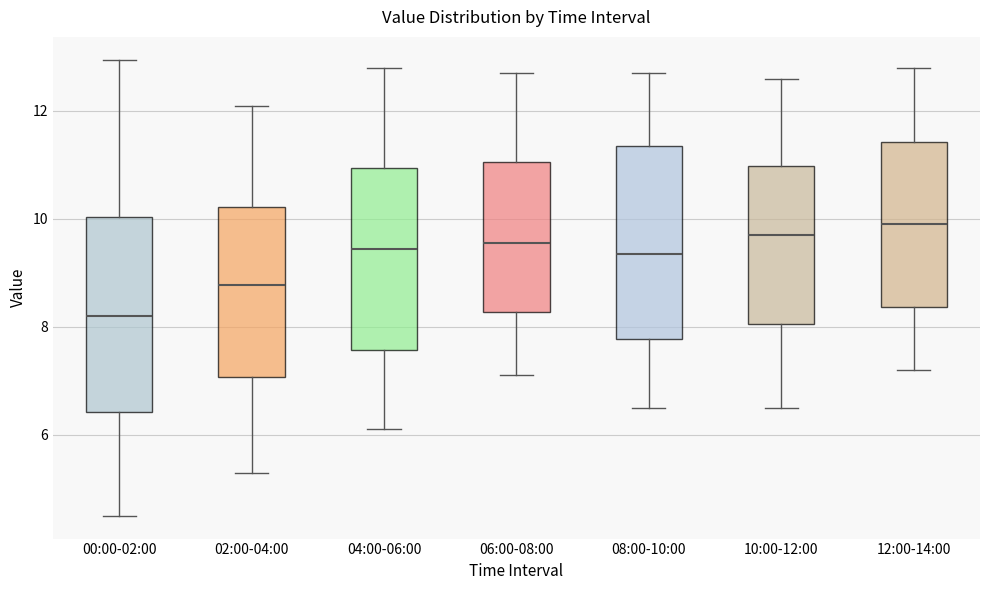

Reading left to right, transcribe this box plot: for each box, give where its median line is, the range the box spans, and where its two whiskers end, as read against the y-axis. The values are not printed on the chart, so give them approximately, as read against the axis.

00:00-02:00: median 8.2, box 6.4 to 10.0, whiskers 4.6 to 13.0
02:00-04:00: median 8.8, box 7.0 to 10.2, whiskers 5.4 to 12.2
04:00-06:00: median 9.4, box 7.6 to 11.0, whiskers 6.2 to 12.8
06:00-08:00: median 9.6, box 8.2 to 11.0, whiskers 7.2 to 12.8
08:00-10:00: median 9.4, box 7.8 to 11.4, whiskers 6.6 to 12.8
10:00-12:00: median 9.8, box 8.0 to 11.0, whiskers 6.6 to 12.6
12:00-14:00: median 10.0, box 8.4 to 11.4, whiskers 7.2 to 12.8